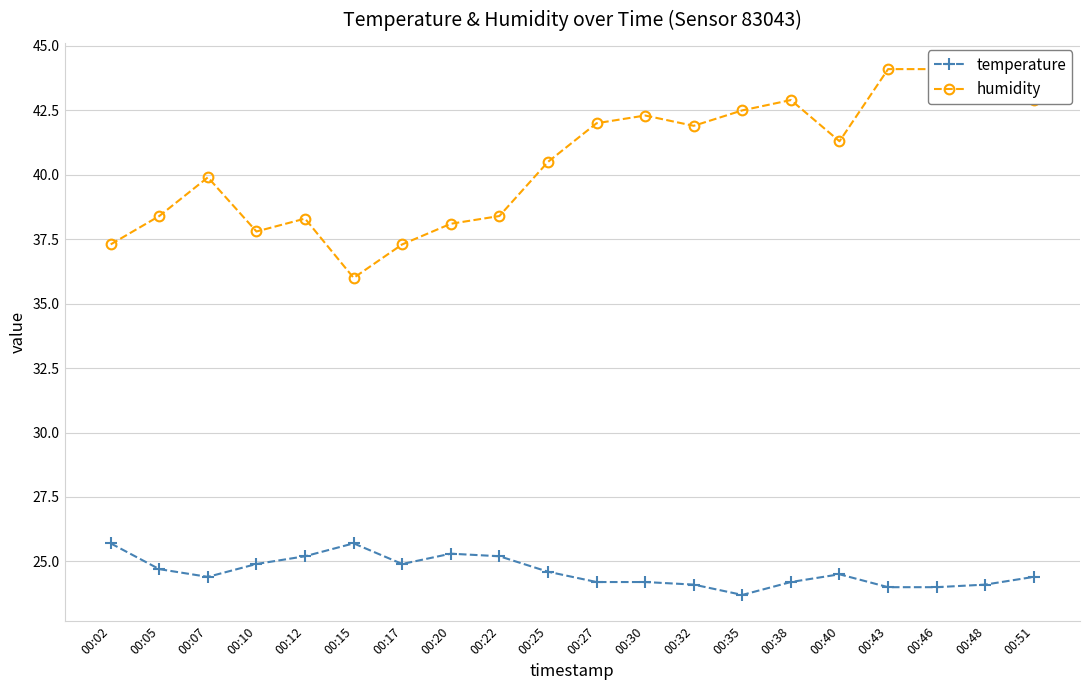

What is the average value of the temperature series?

24.6